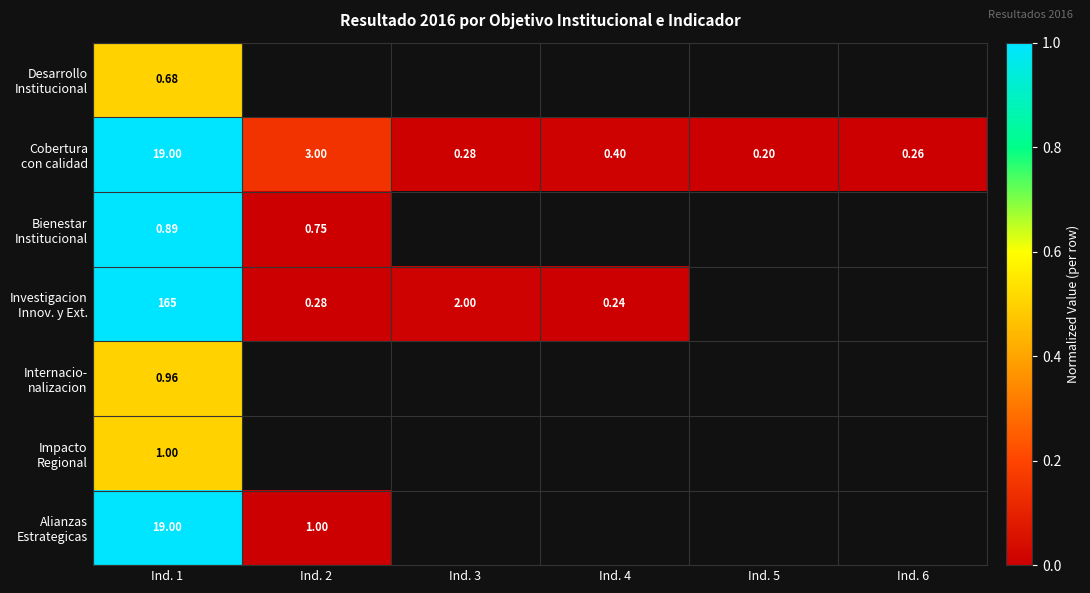

The Investigacion Innov. y Ext. series shows 0.0 at Ind. 3. True or false?

True